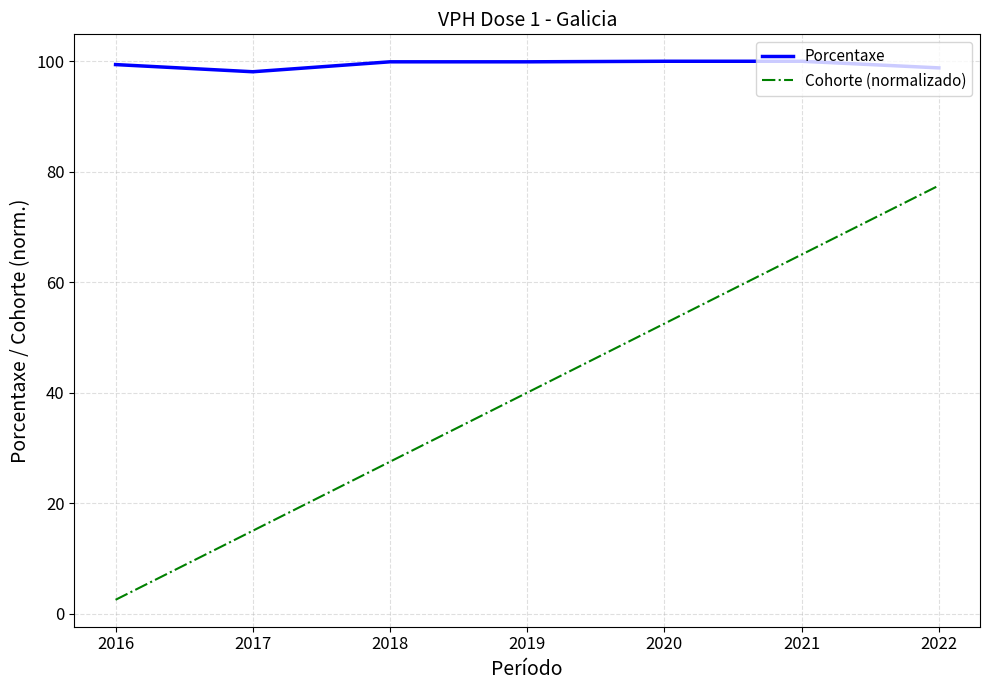

How many distinct data groups are displayed?

2